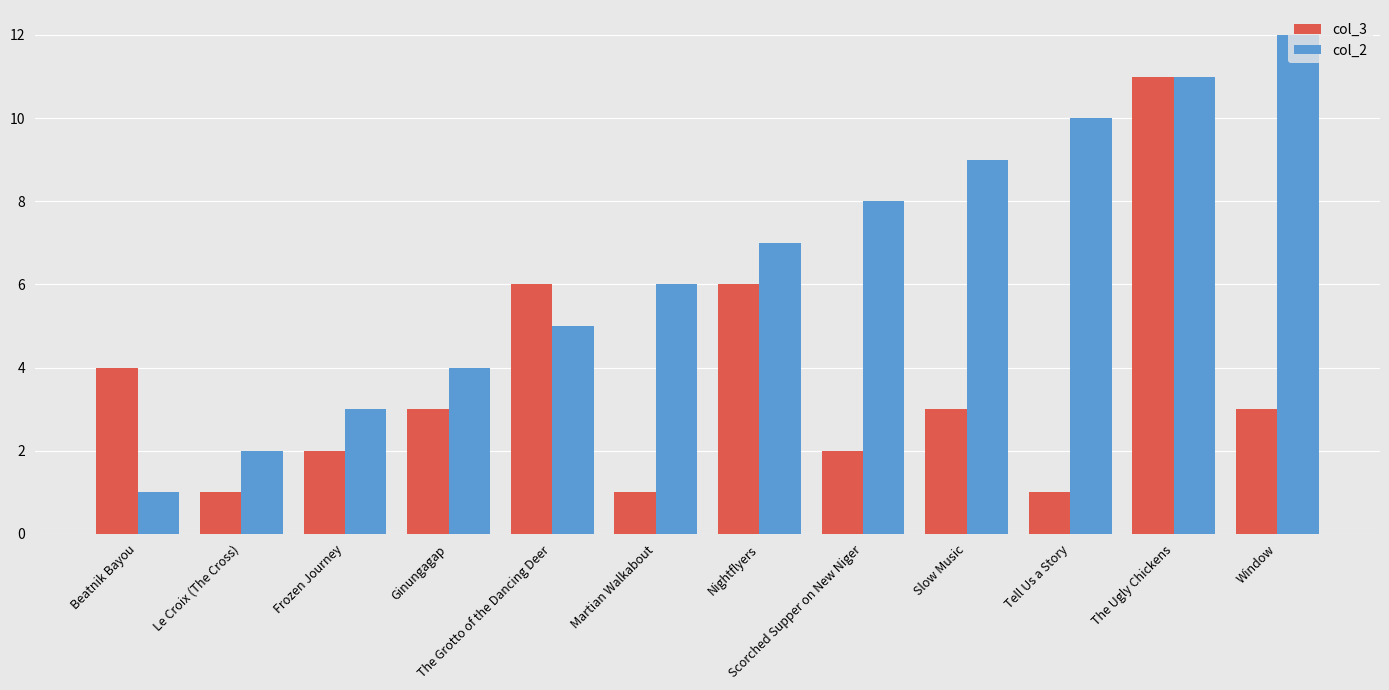

Reading left to right, list all the values displayed in this chart.

col_3: 4	1	2	3	6	1	6	2	3	1	11	3
col_2: 1	2	3	4	5	6	7	8	9	10	11	12